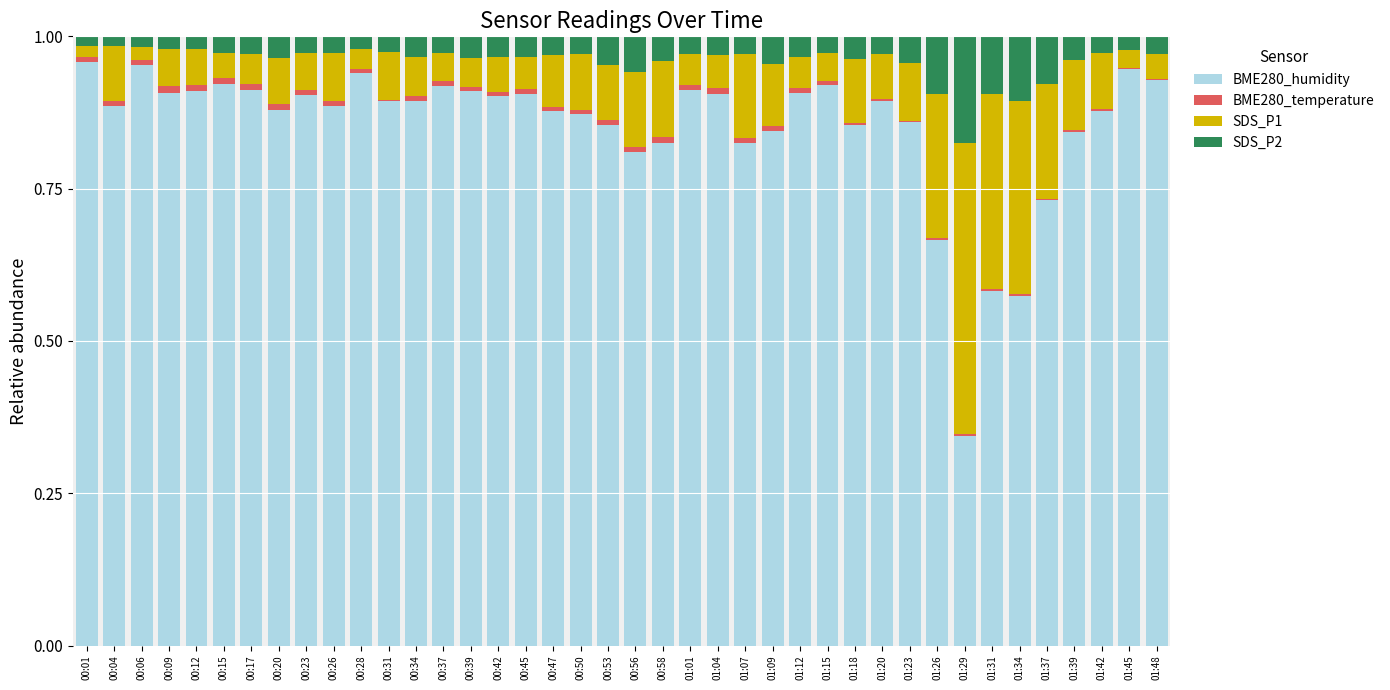

What is the sum of all BME280_humidity values?

34.1